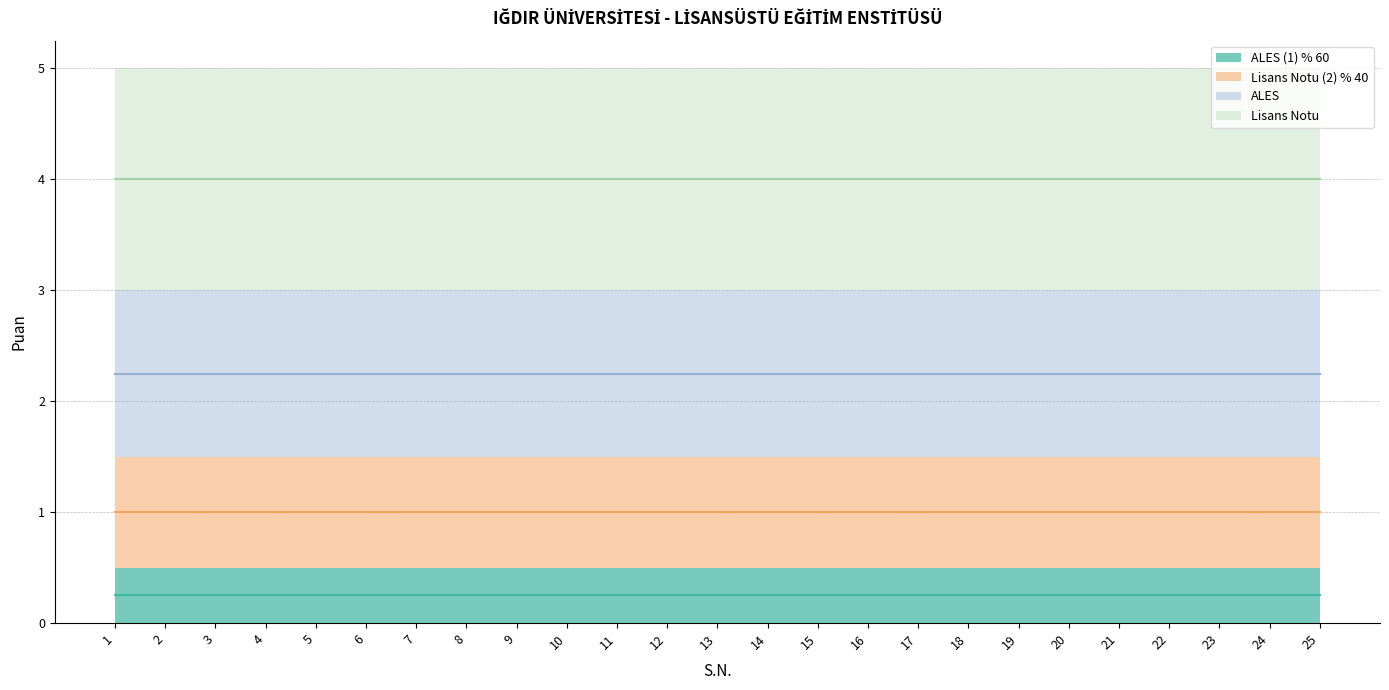

What is the greatest value displayed?

4.0